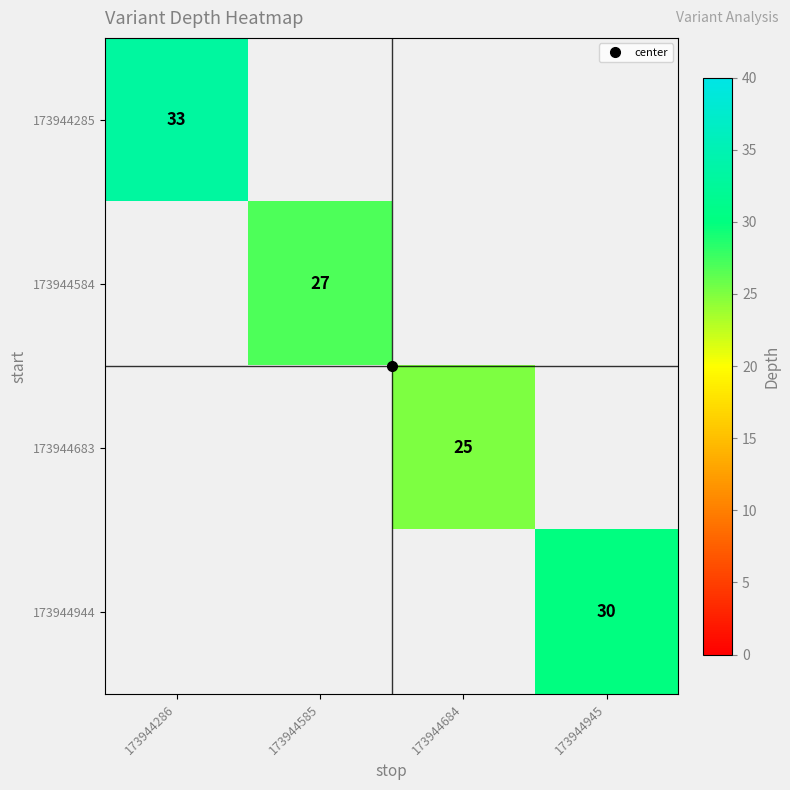

What is the total value across all series at 173944585?

27